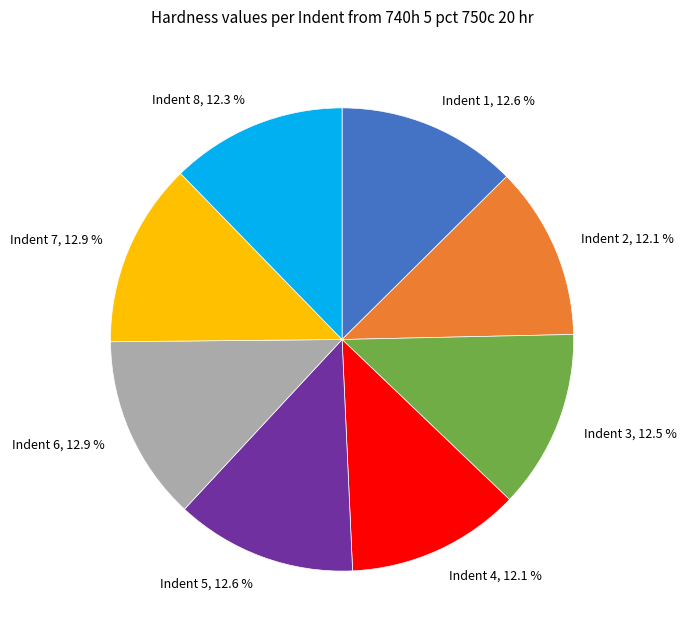

Which has a higher value, Indent 4 or Indent 6?

Indent 6